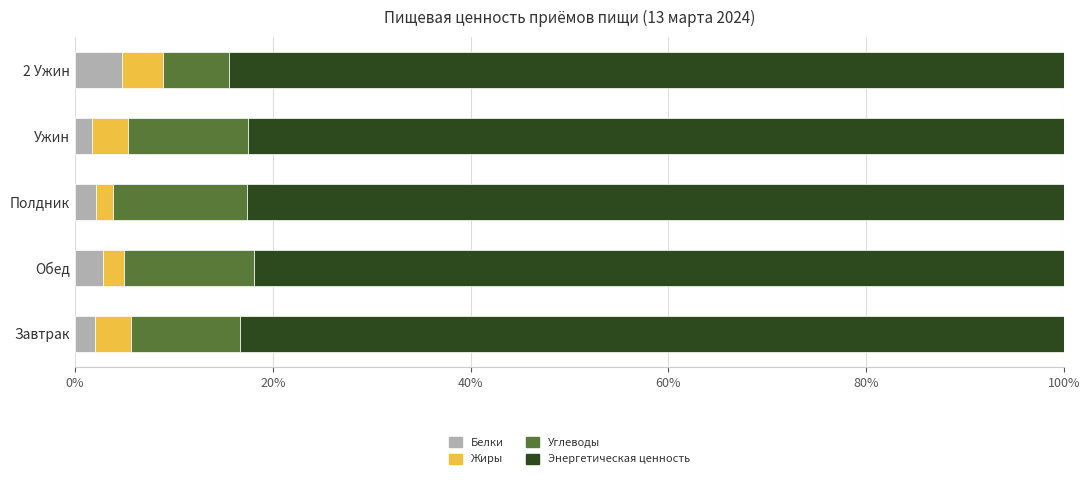

What is the sum of all Белки values?

13.4